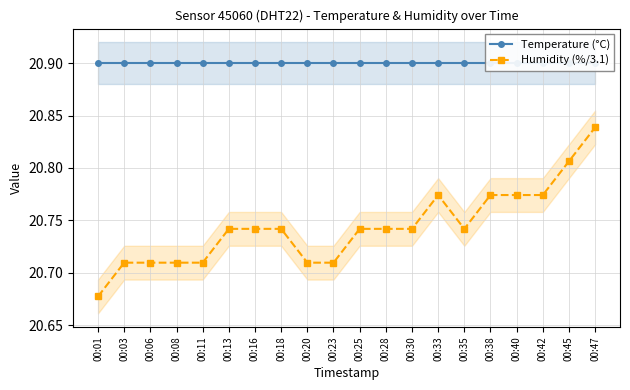

What value does the Temperature (°C) series have at 00:45?

20.9